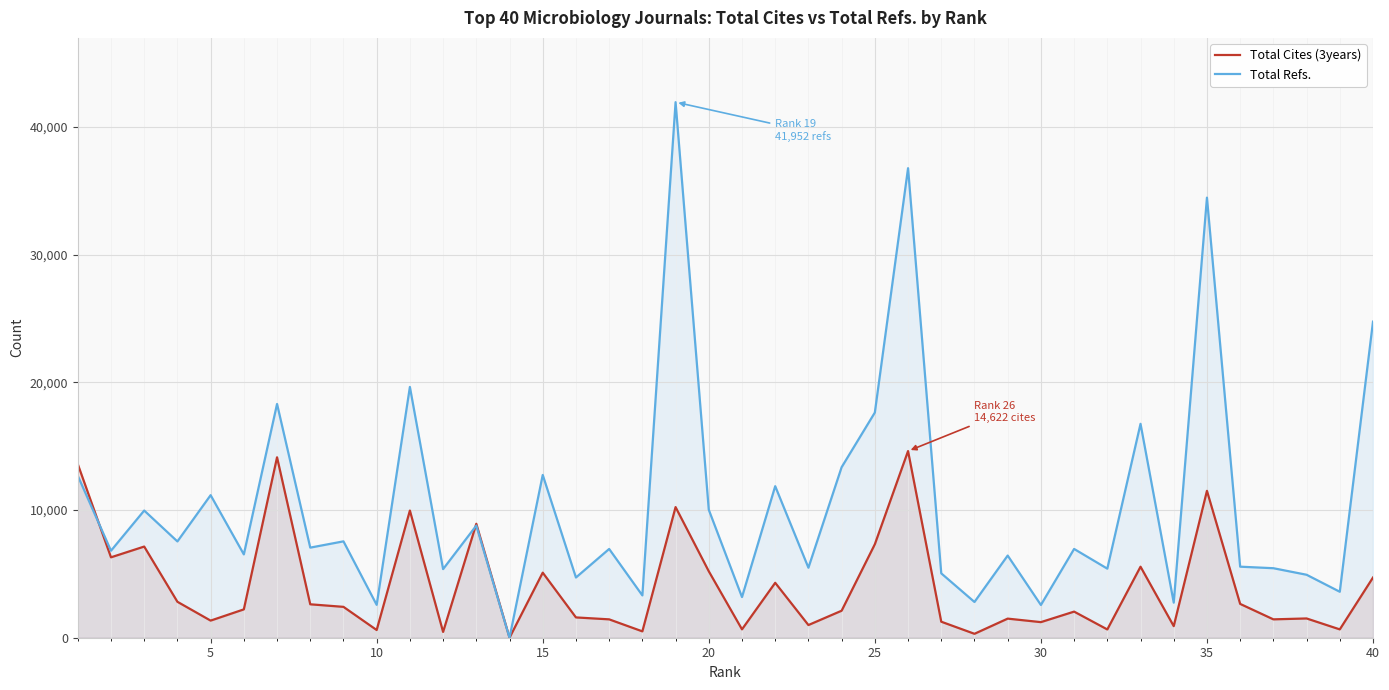

True or false: Total Refs. and Total Cites (3years) cross at least once.

True